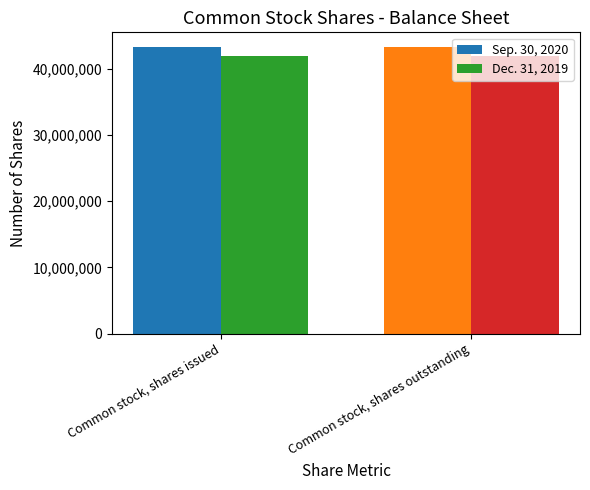

Is the value of Dec. 31, 2019 at Common stock, shares issued greater than the value of Sep. 30, 2020 at Common stock, shares outstanding?

No